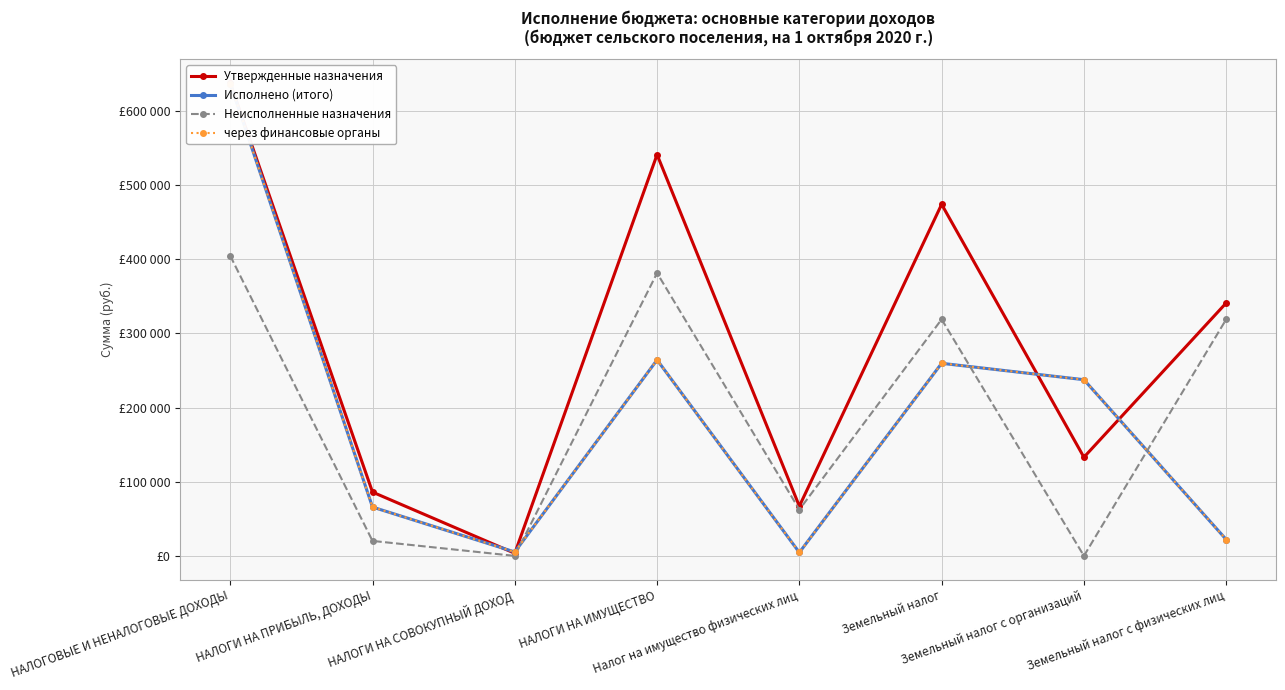

What is the approximate value of Исполнено (итого) at Земельный налог?

259637.4